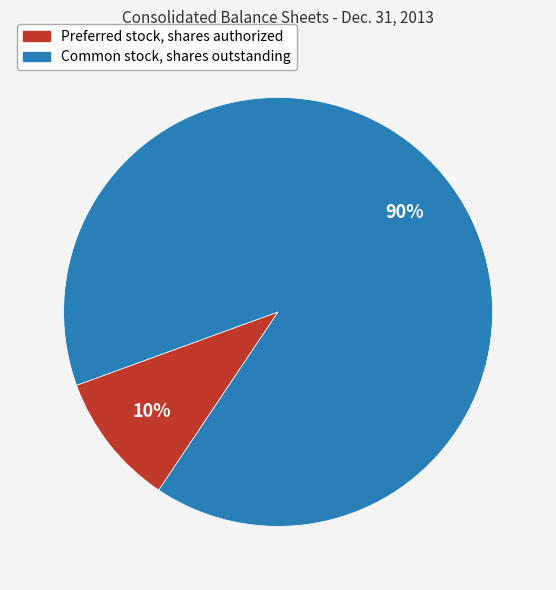

Does Common stock, shares outstanding represent more than half of the total?

Yes